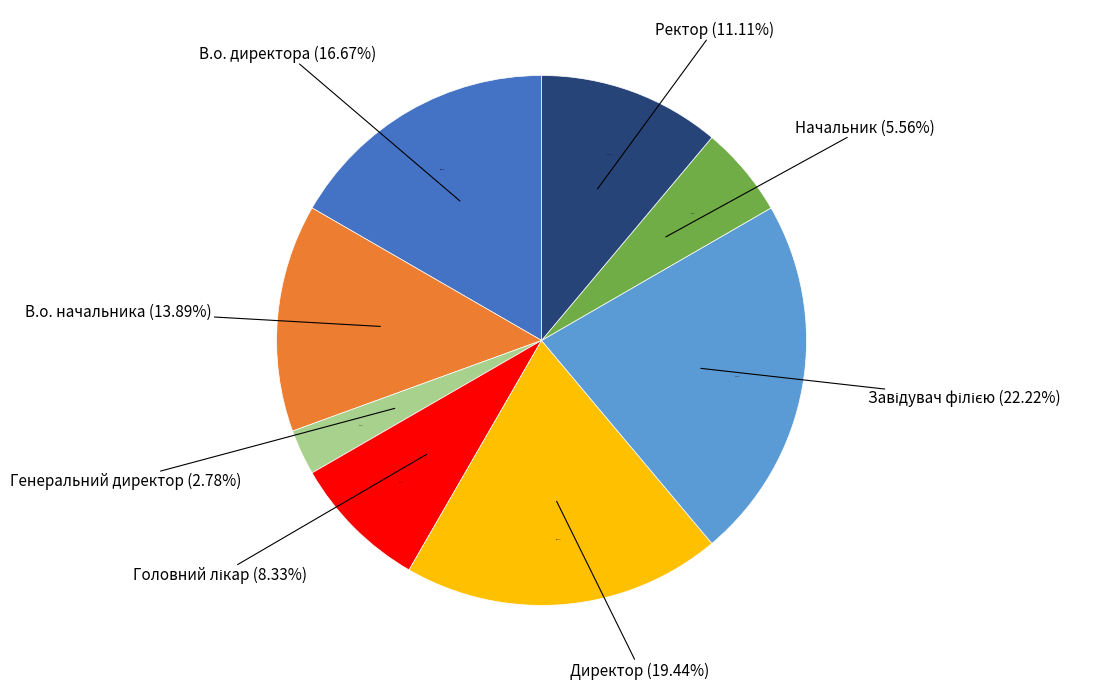

Does Завідувач філією represent more than half of the total?

No